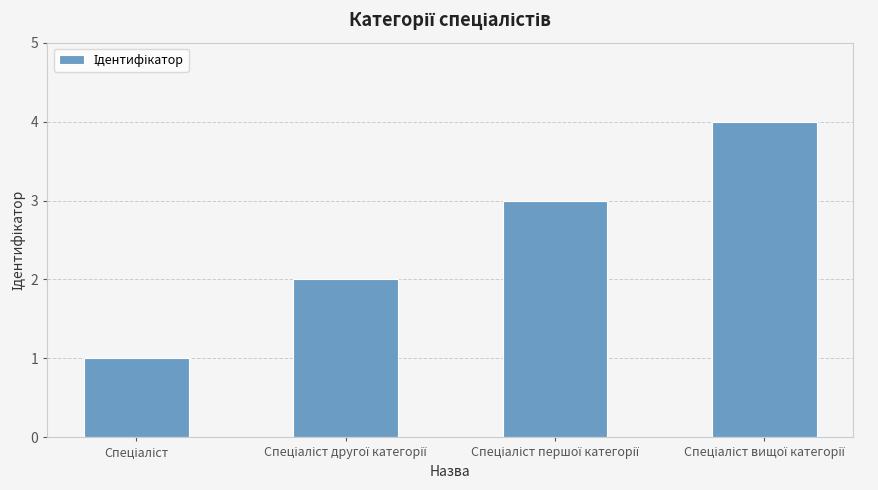

Does the chart contain any negative values?

No